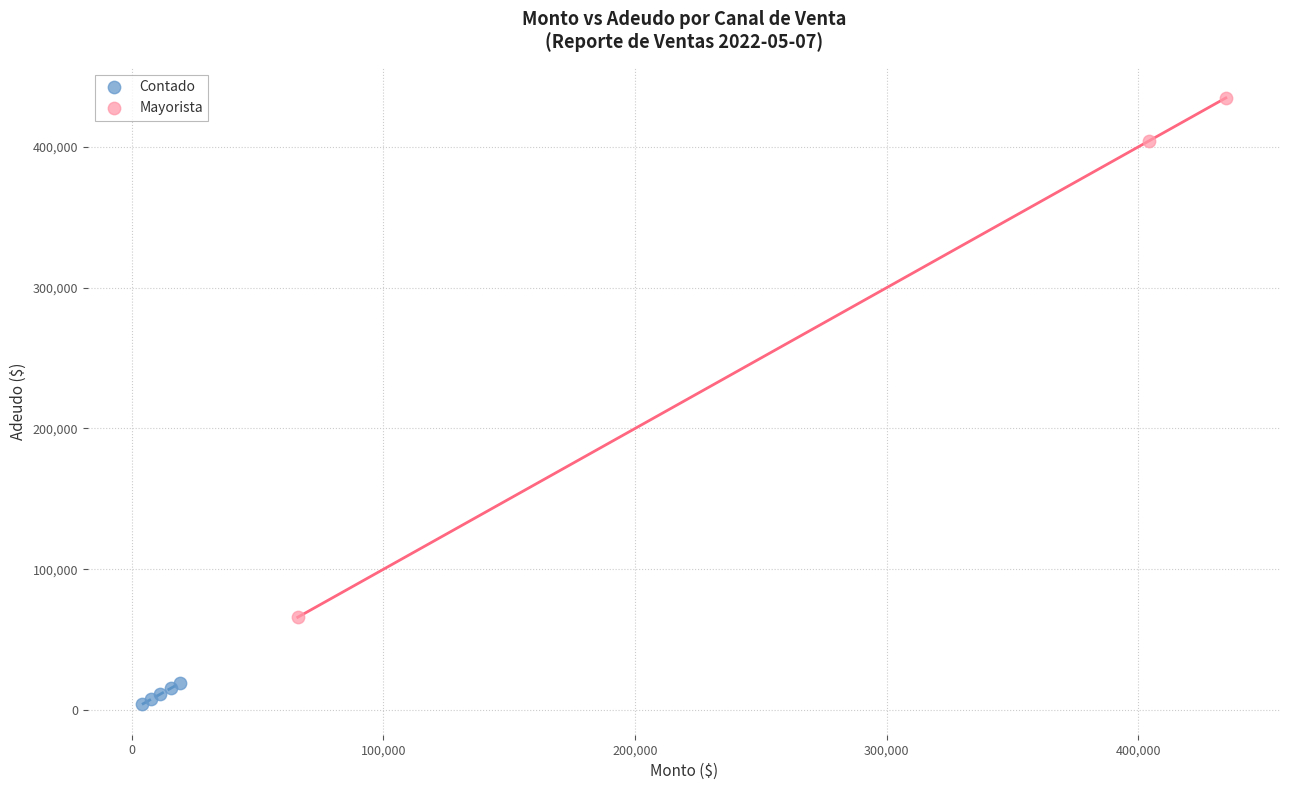

Which series has the largest Y range (max minus min)?

Mayorista